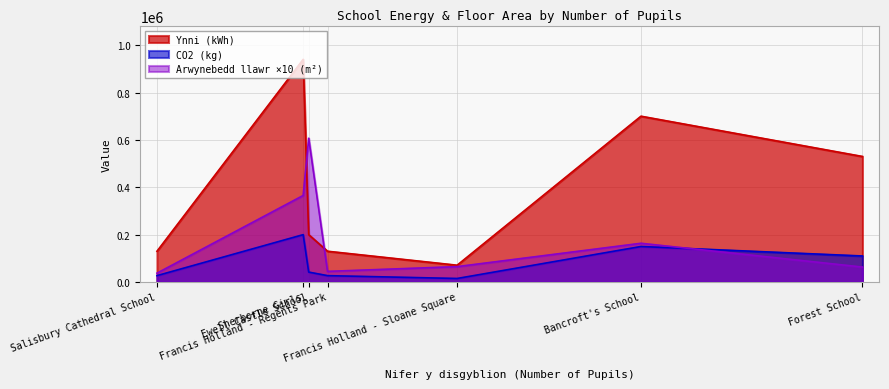

Where is the first local maximum for Arwynebedd llawr (m2)?

Ewell Castle School